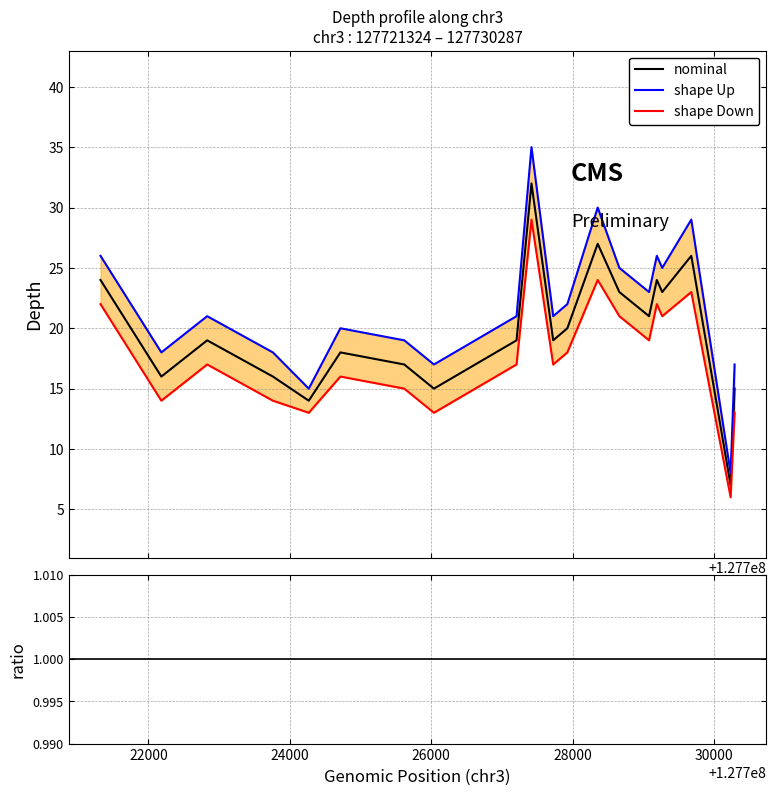

What is the maximum value for nominal?

32